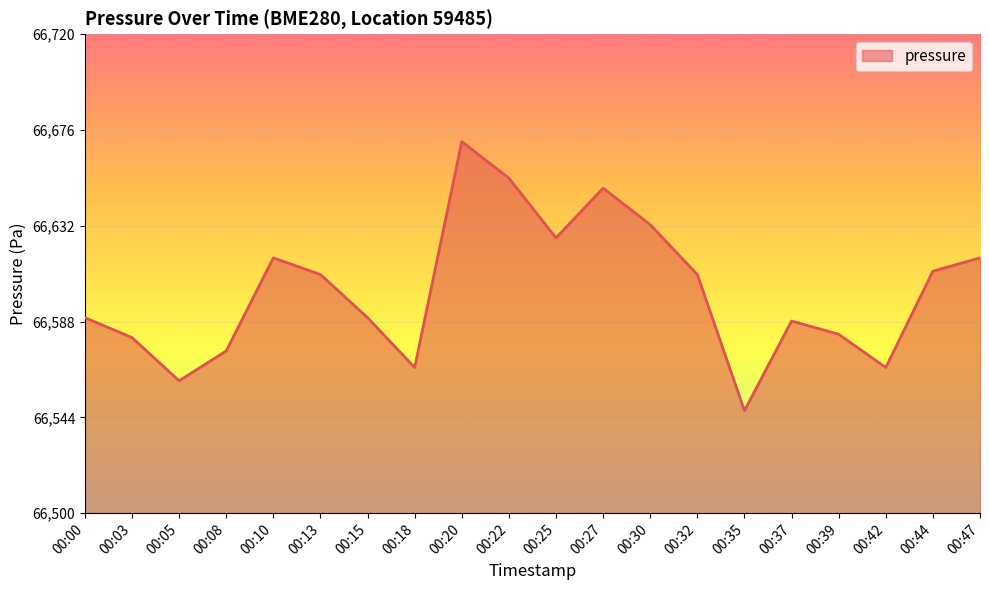

At which category does the chart reach its peak across all series?

00:20